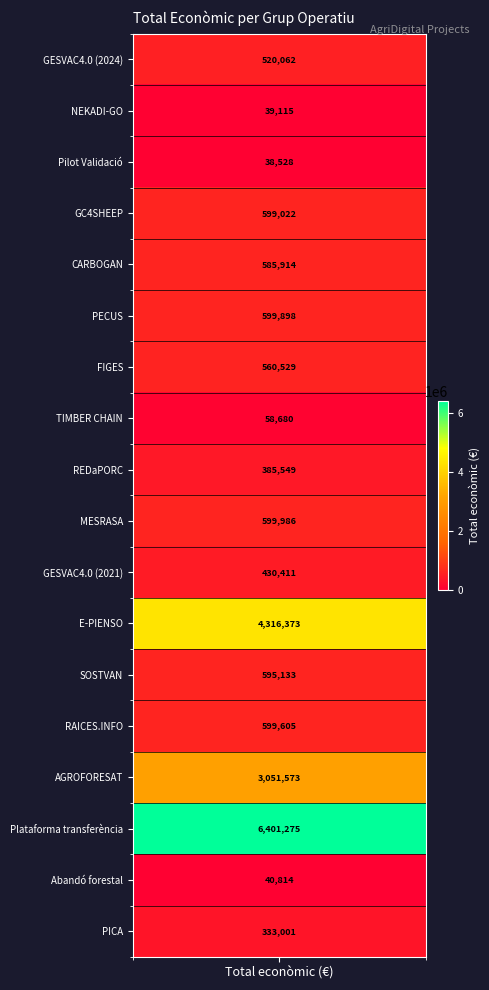

Reading left to right, list all the values displayed in this chart.

GESVAC4.0 (2024)=520062	NEKADI-GO=39115	Pilot Validació=38528	GC4SHEEP=599022	CARBOGAN=585914	PECUS=599898	FIGES=560529	TIMBER CHAIN=58680	REDaPORC=385549	MESRASA=599986	GESVAC4.0 (2021)=430411	E-PIENSO=4316373	SOSTVAN=595133	RAICES.INFO=599605	AGROFORESAT=3051573	Plataforma transferència=6401275	Abandó forestal=40814	PICA=333001